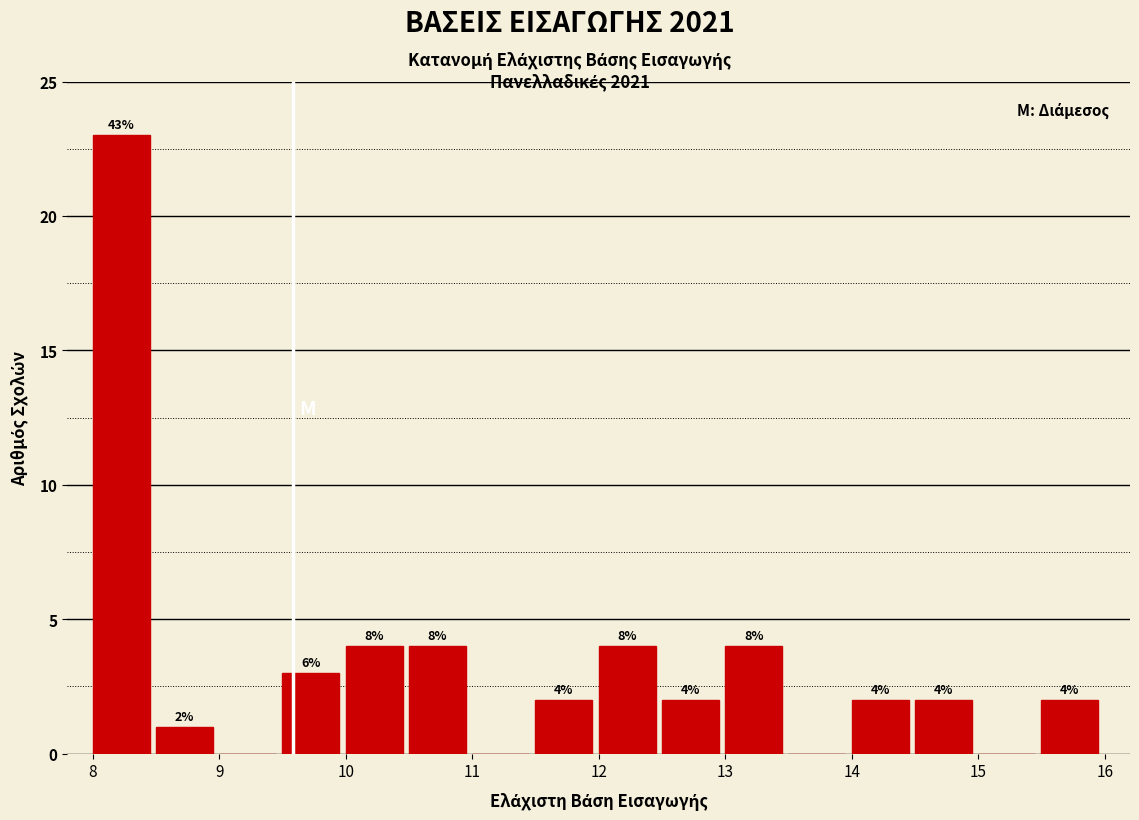

Over which range of the x-axis is the bar tallest?

8.0 to 8.5